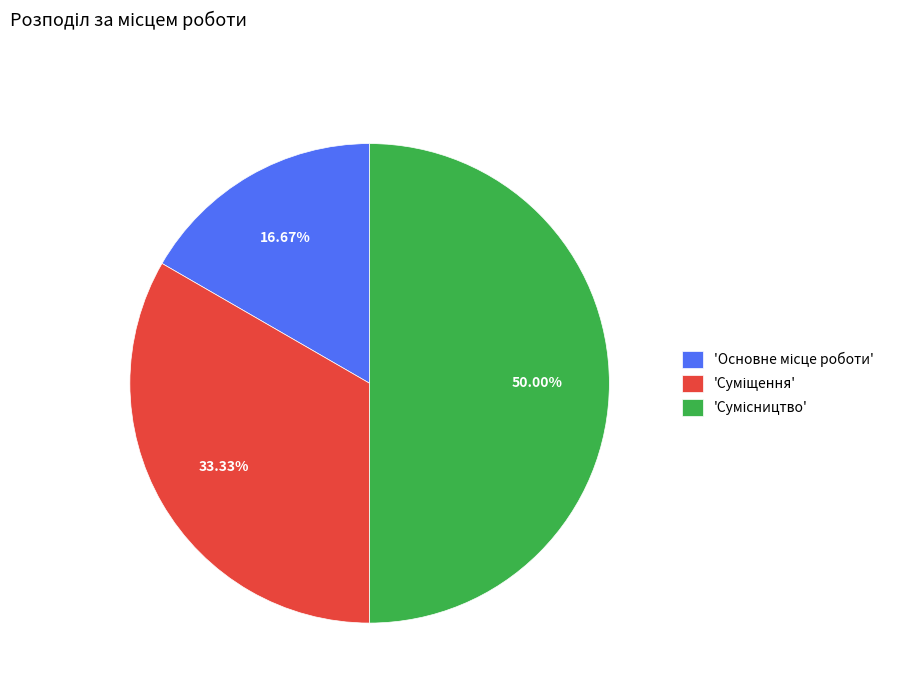

Count the number of slices in the pie.

3